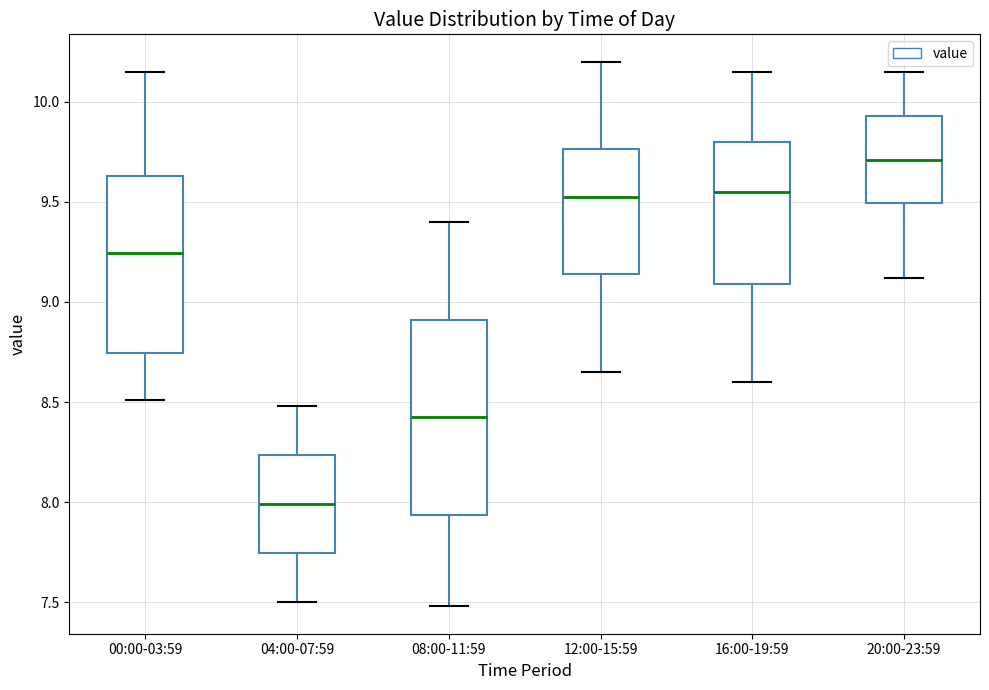

Where is the upper edge of the box for 08:00-11:59 on the y-axis? The values are not printed on the chart, so give them approximately, as read against the axis.

8.90